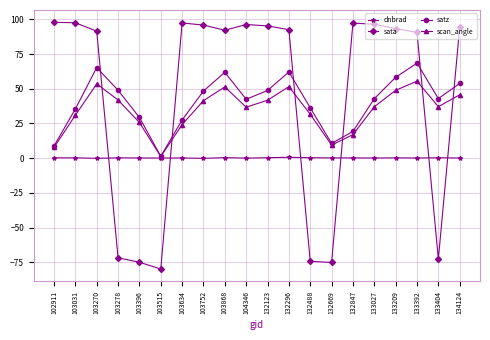

How many times do sata and scan_angle cross each other?

6